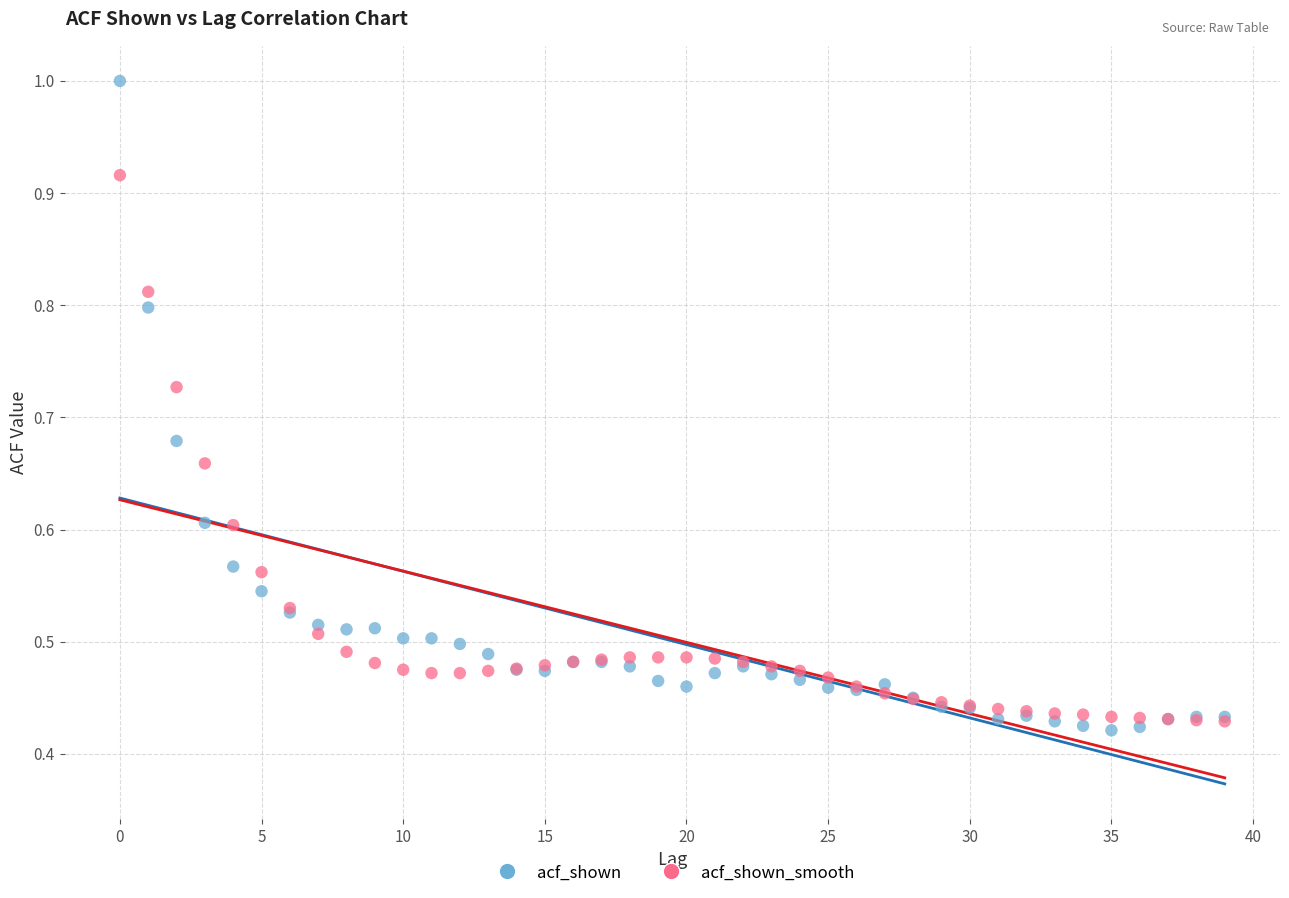

What are all the series names shown in the legend?

acf_shown, acf_shown_smooth